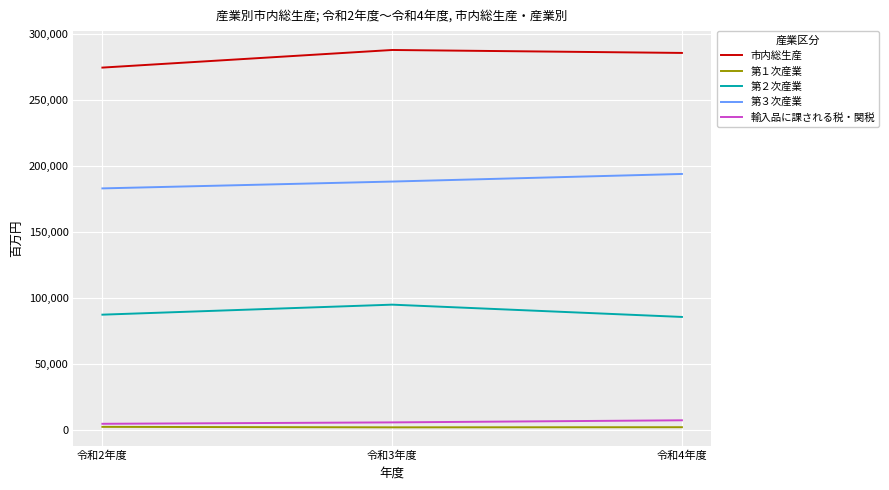

Is it true that 第２次産業 equals 127974 at 令和3年度?

False